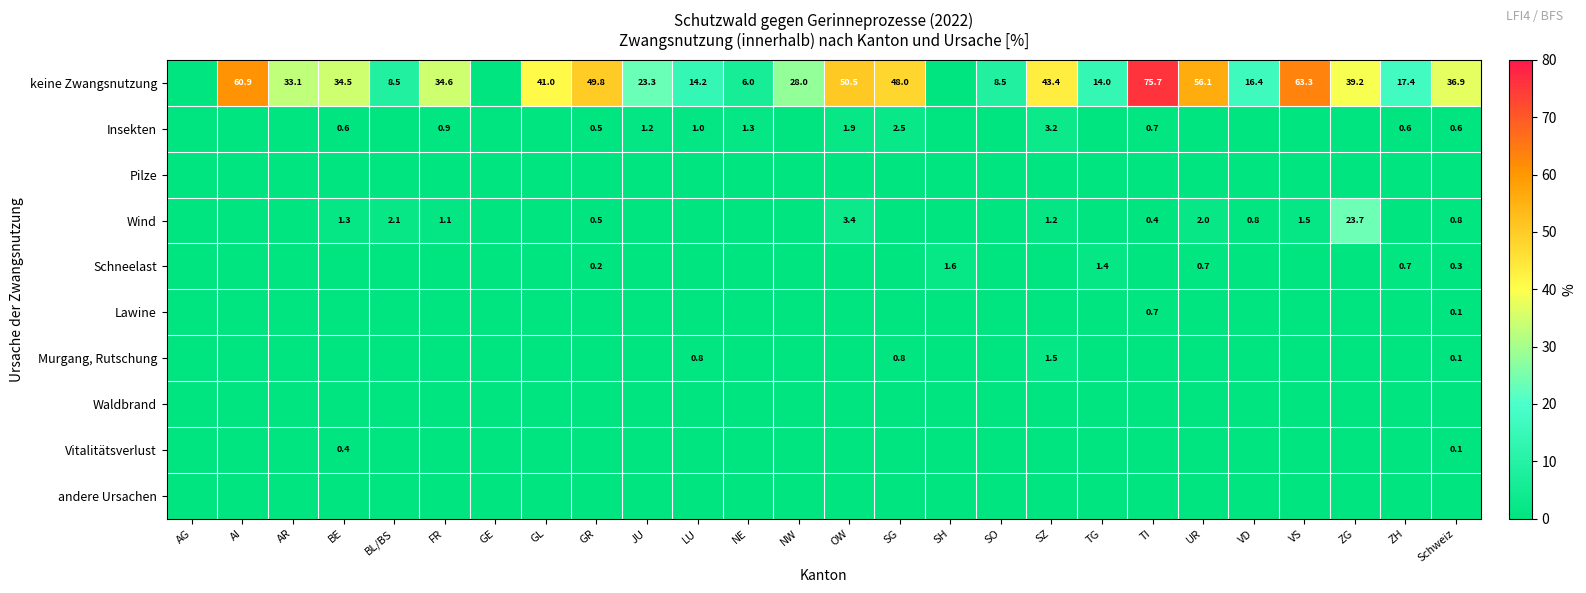

Is it true that keine Zwangsnutzung equals 14.1 at SO?

False